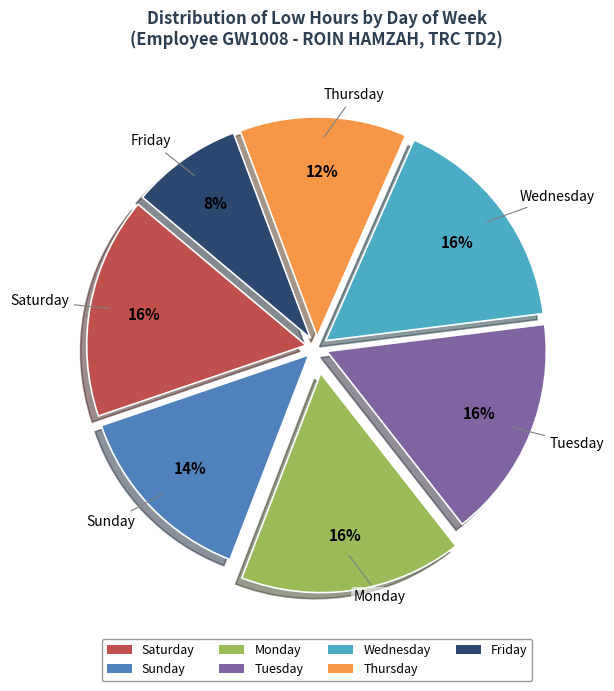

To the nearest percent, what is the difference between the largest and smallest slice percentages?

8%